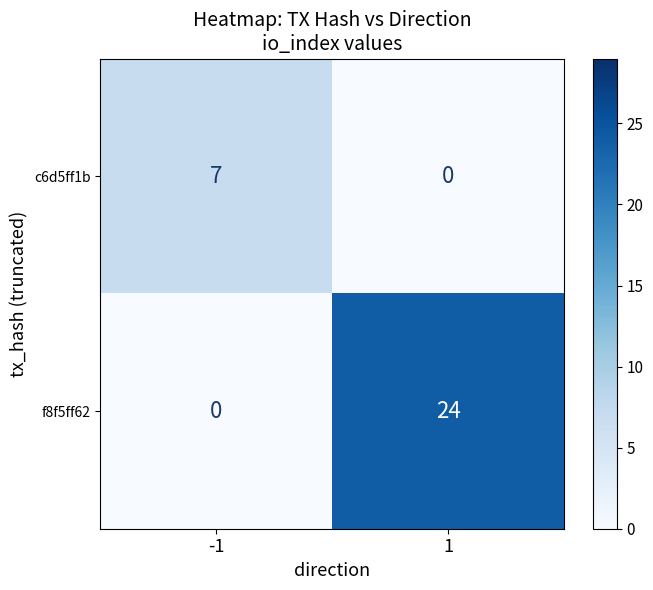

The value of f8f5ff62 at 1 is 24. True or false?

True